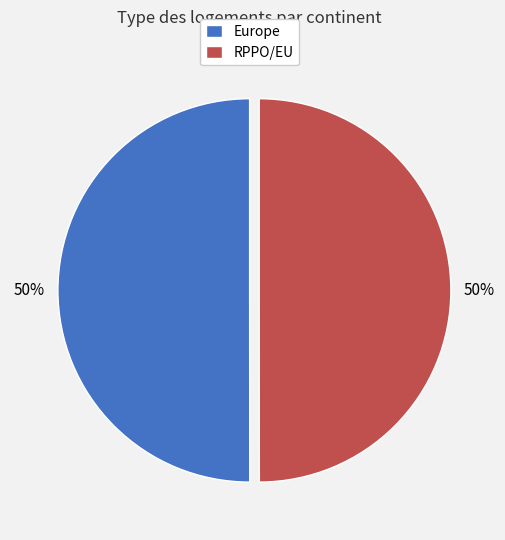

To the nearest percent, what is the average slice percentage?

50%